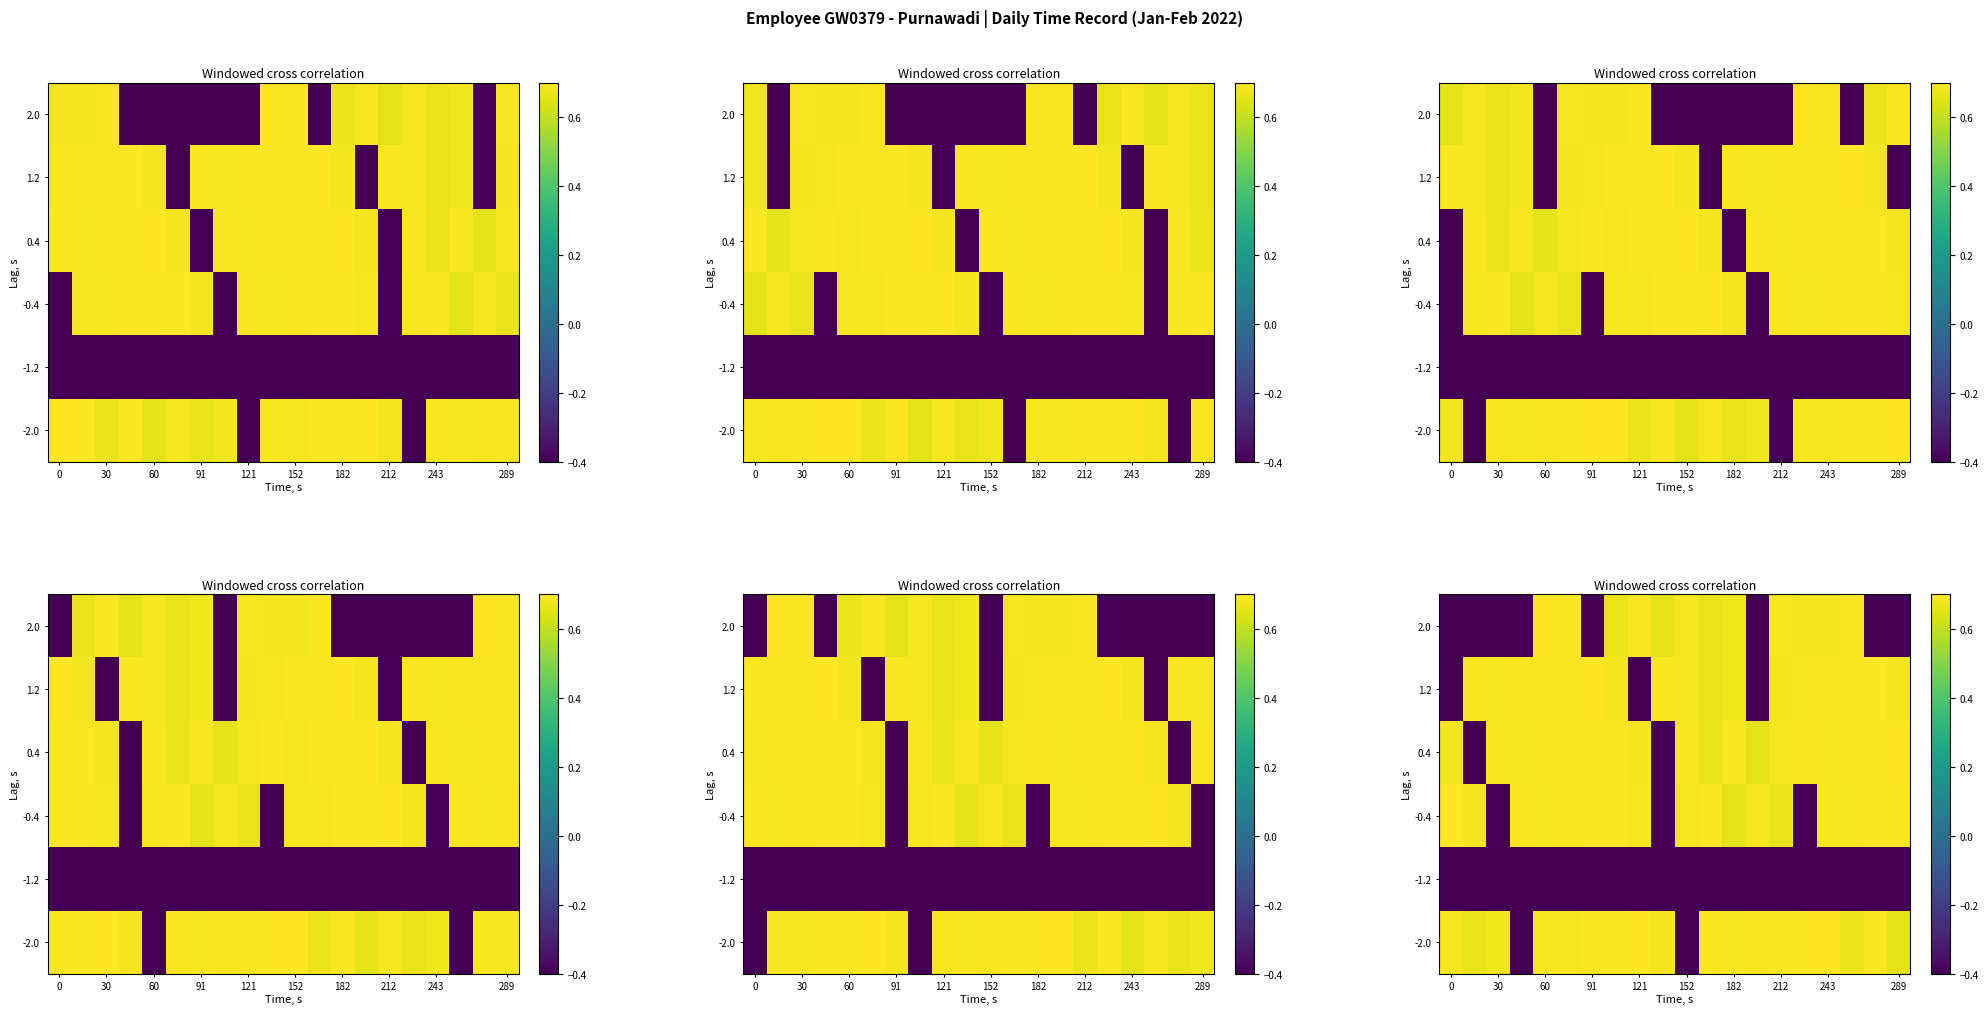

How many values in the -0.4 series exceed 0?

17